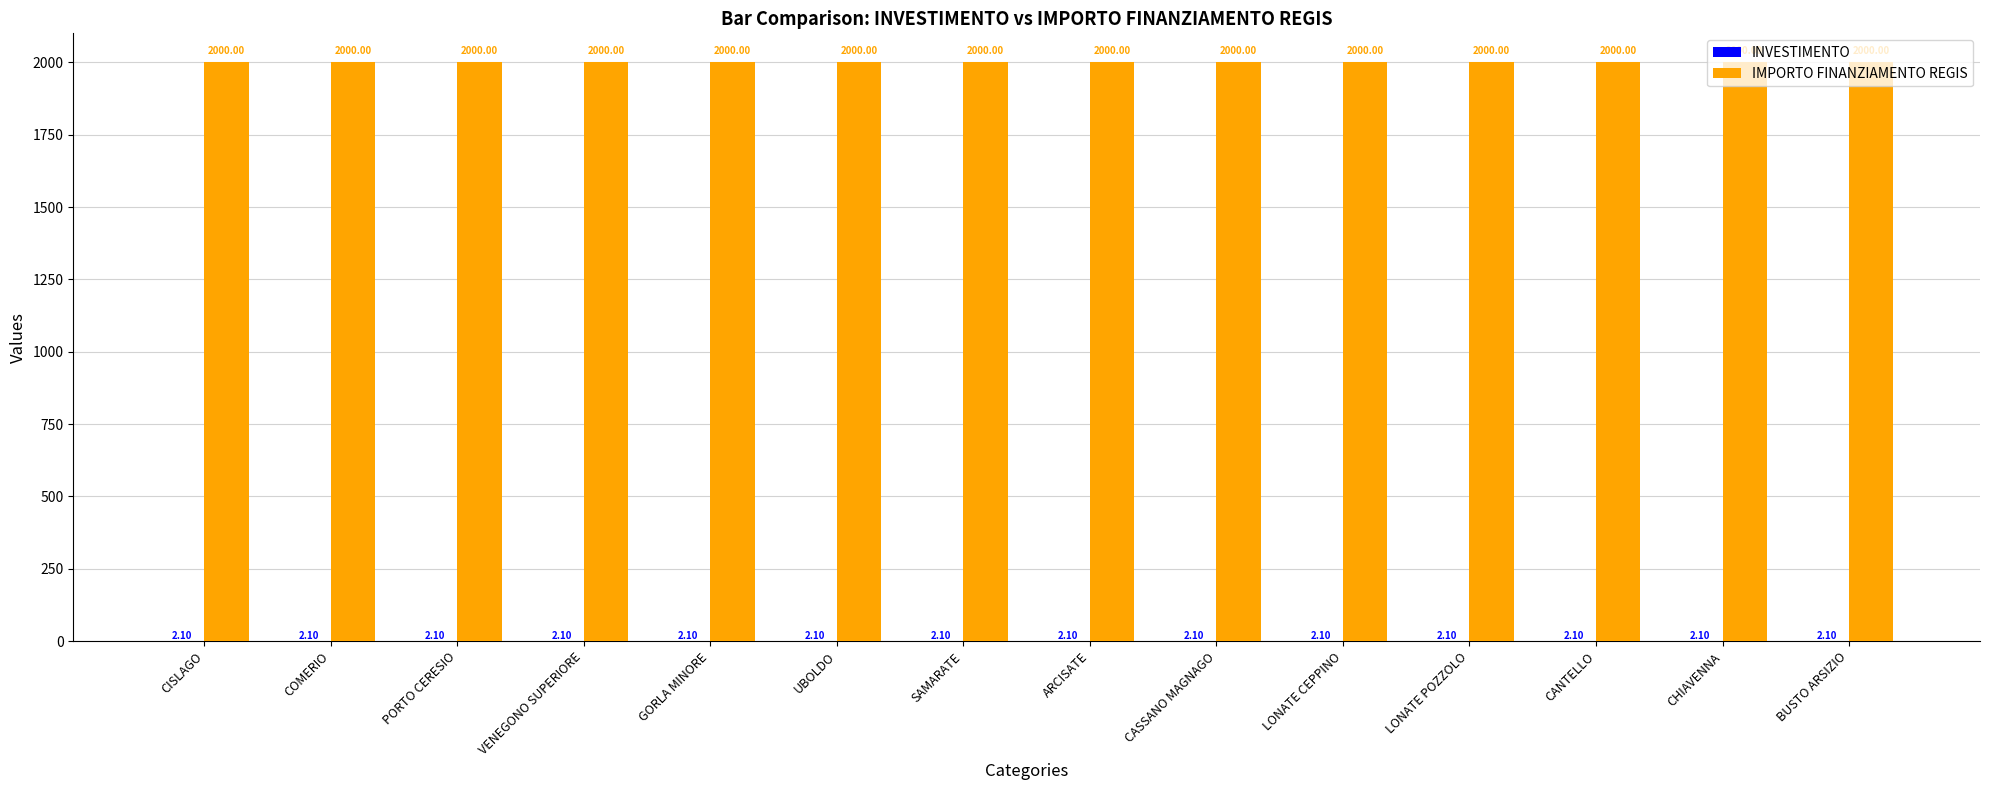

Which series has the largest total across all categories?

IMPORTO FINANZIAMENTO REGIS